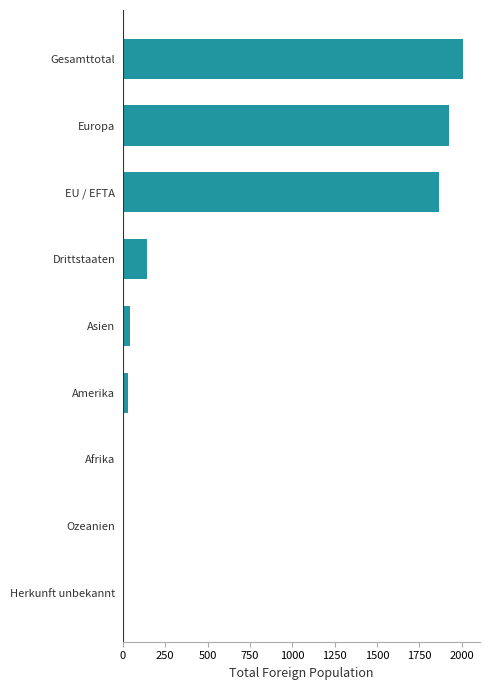

What is the maximum value shown in the chart?

2008